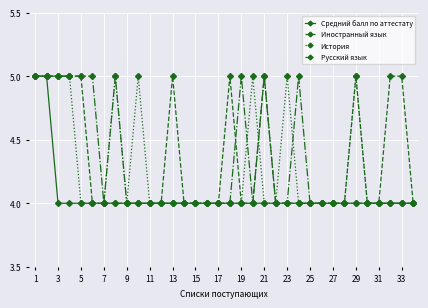

What is the value of the История point at the 10th from the left?

5